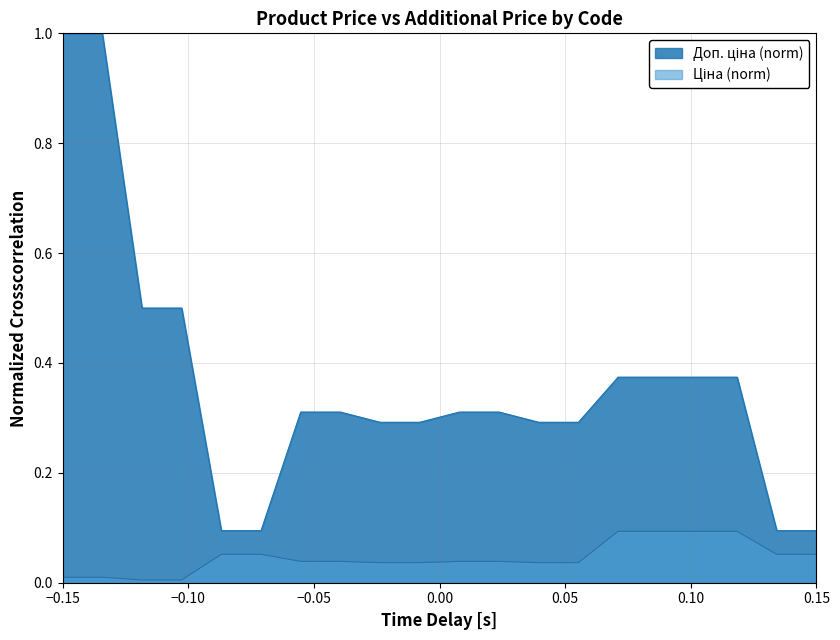

What are all the series names shown in the legend?

Ціна, Доп. ціна